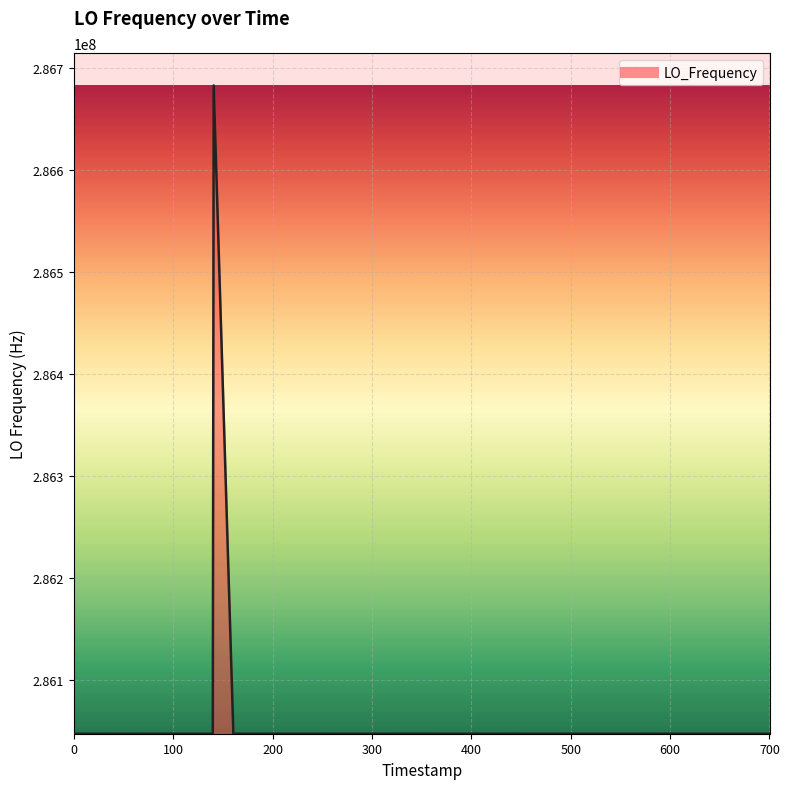

True or false: there are more than 1 points higher than both neighbors.

True